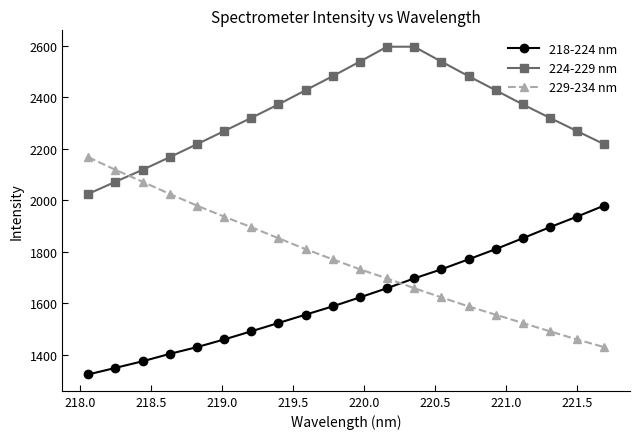

List the series in order of their overall mean, lowest first.

218-224 nm, 229-234 nm, 224-229 nm